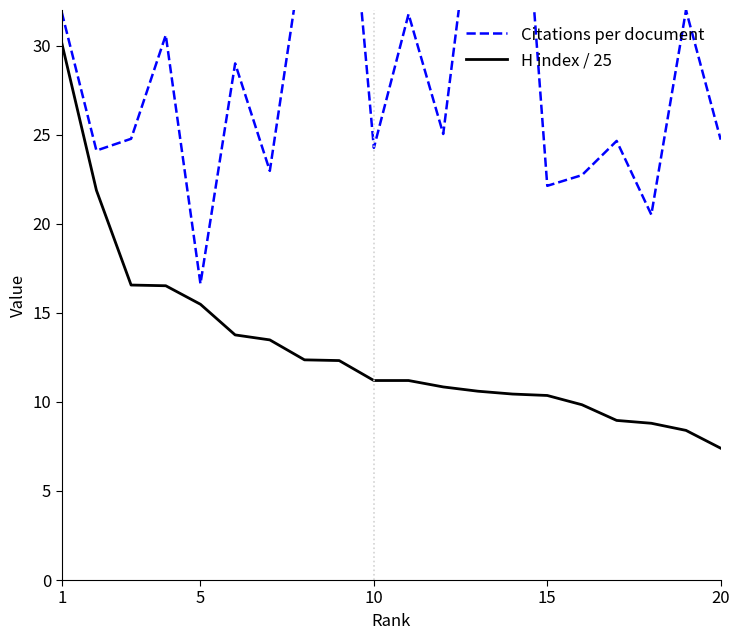

What is the lowest value of the H index / 25 series?

7.4